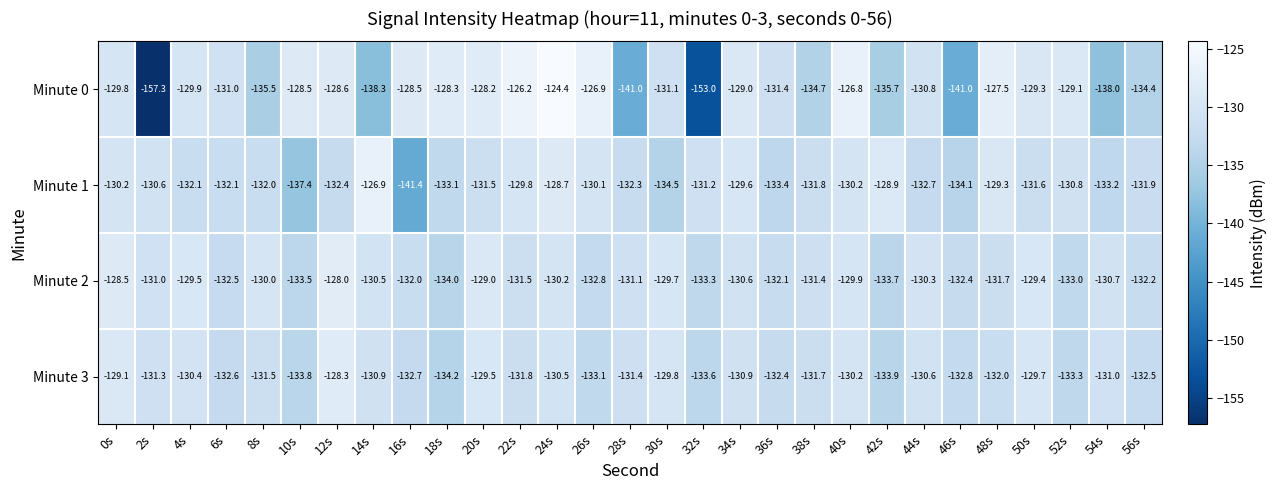

What is the difference between the second highest and minimum values in the Minute 2 series?

5.5